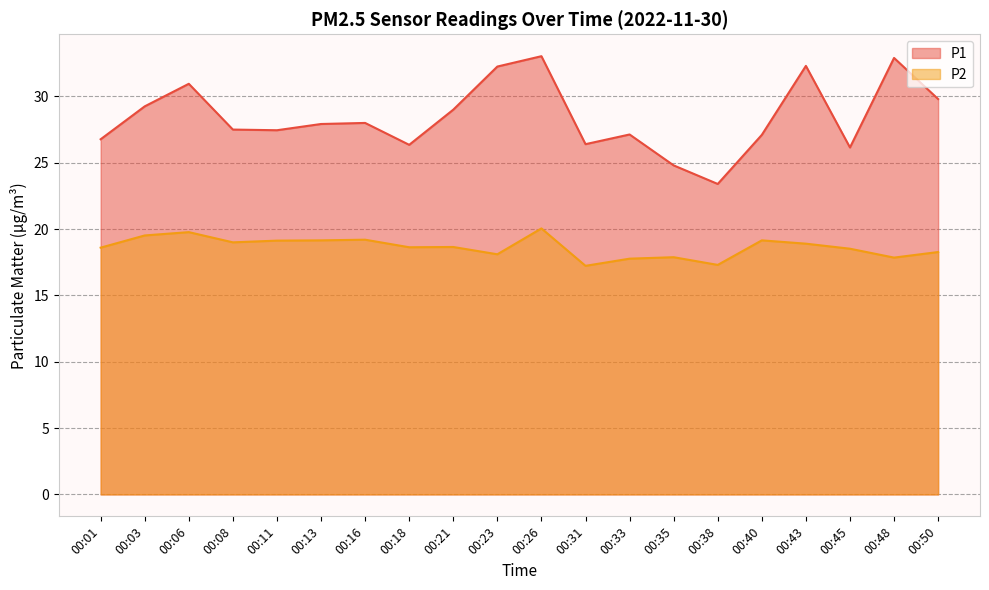

Reading left to right, what are all the values shown in this chart?

P1: 26.8	29.2	30.9	27.5	27.4	27.9	28.0	26.4	29.0	32.2	33.0	26.4	27.1	24.8	23.4	27.1	32.3	26.1	32.9	29.8
P2: 18.6	19.5	19.8	19.0	19.1	19.1	19.2	18.6	18.6	18.1	20.1	17.2	17.8	17.9	17.3	19.1	18.9	18.5	17.9	18.3